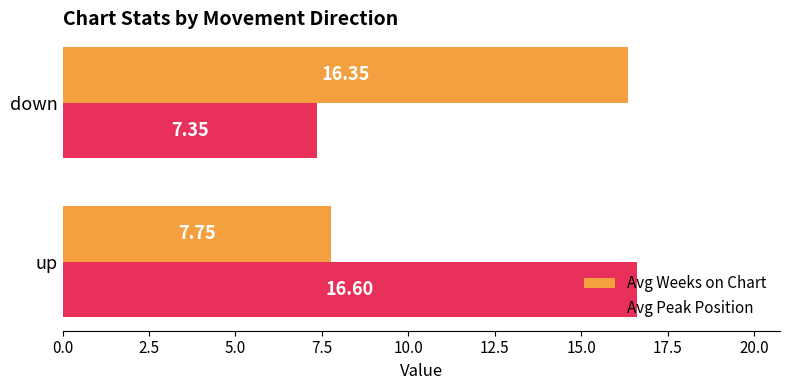

What is the average value of the Avg Peak Position series?

12.0